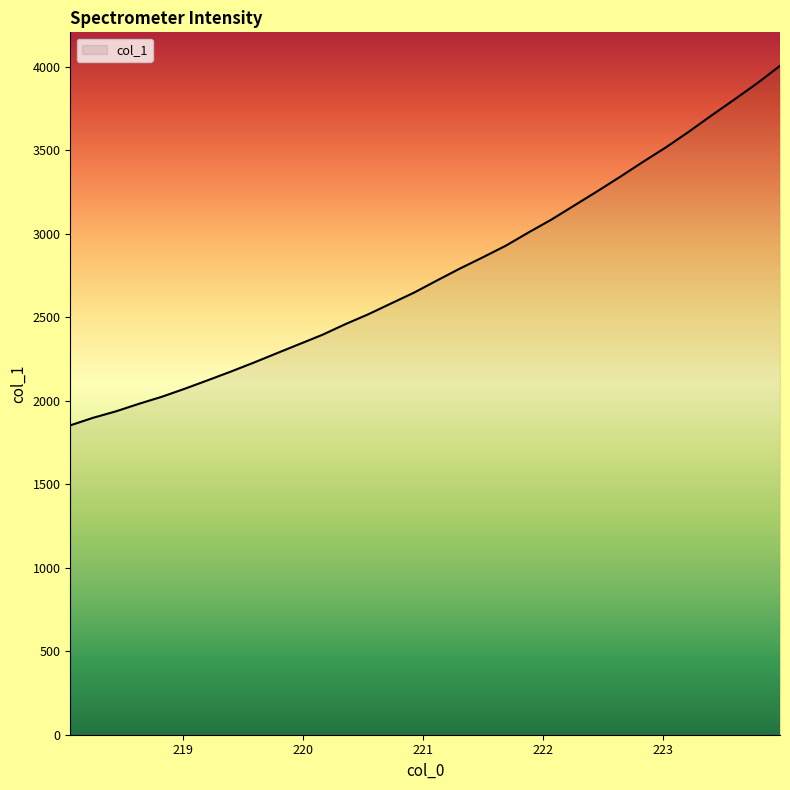

What is the difference between the maximum and minimum values?

2153.3